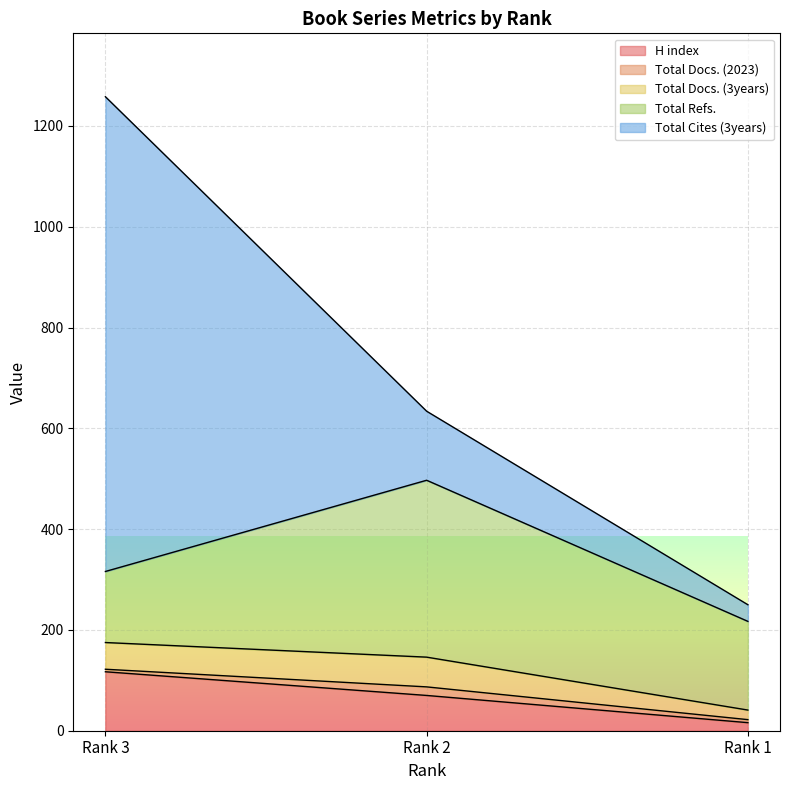

Reading left to right, transcribe all the data shown in this chart.

H index: 117	70	16
Total Docs. (2023): 5	17	6
Total Docs. (3years): 53	59	19
Total Refs.: 141	351	176
Total Cites (3years): 942	137	33